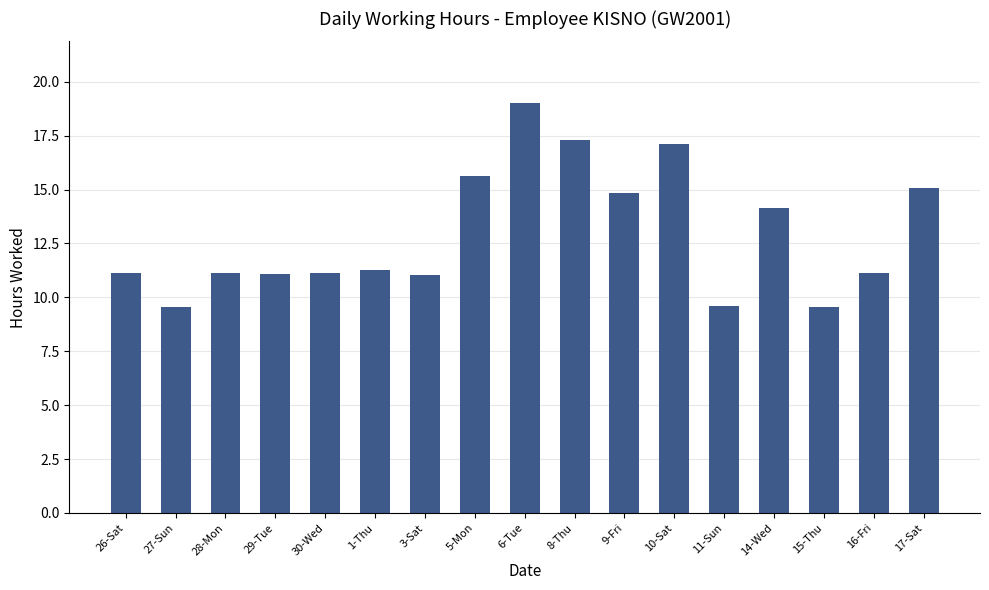

Approximately how many times larger is the value at 9-Fri compared to 29-Tue?

1.3